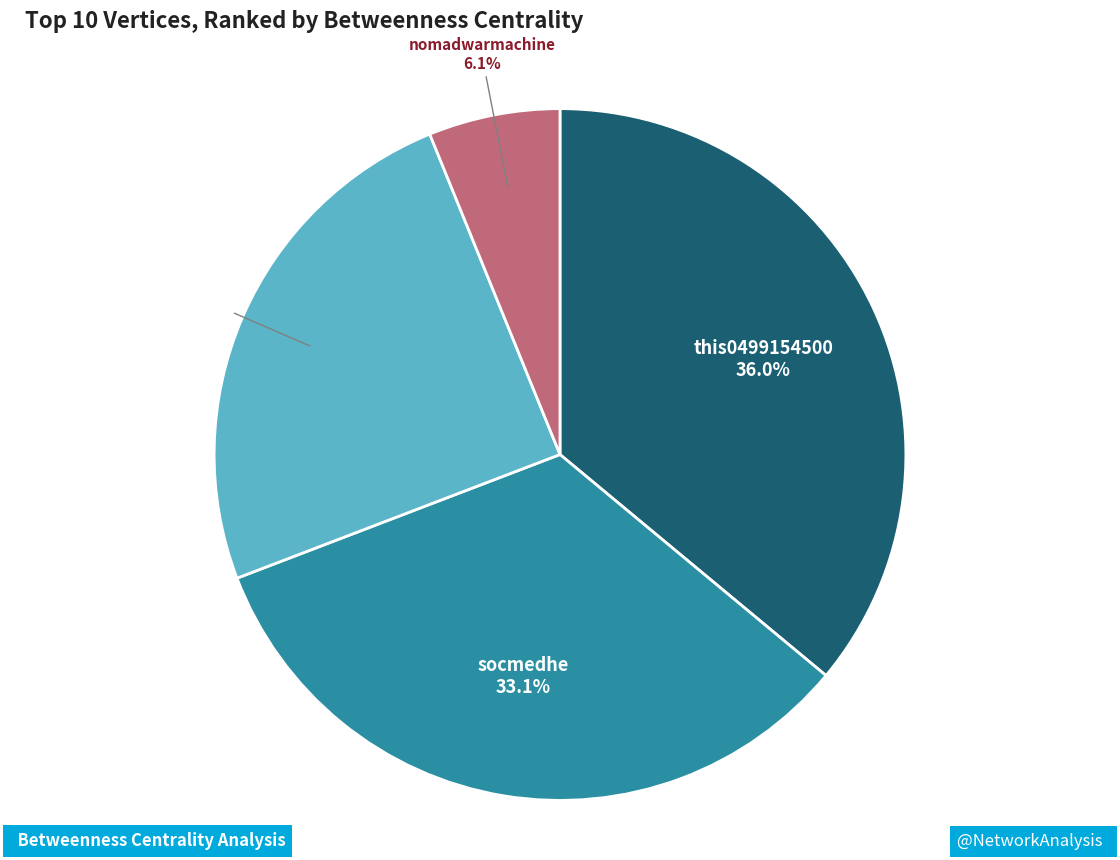

How many segments does this pie chart have?

4